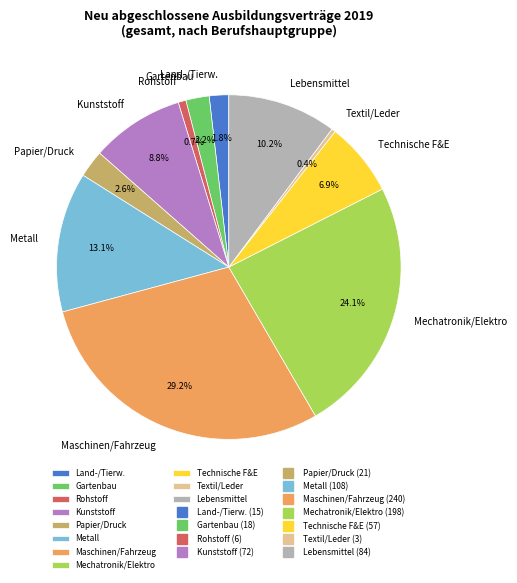

Does any single category account for the majority?

No